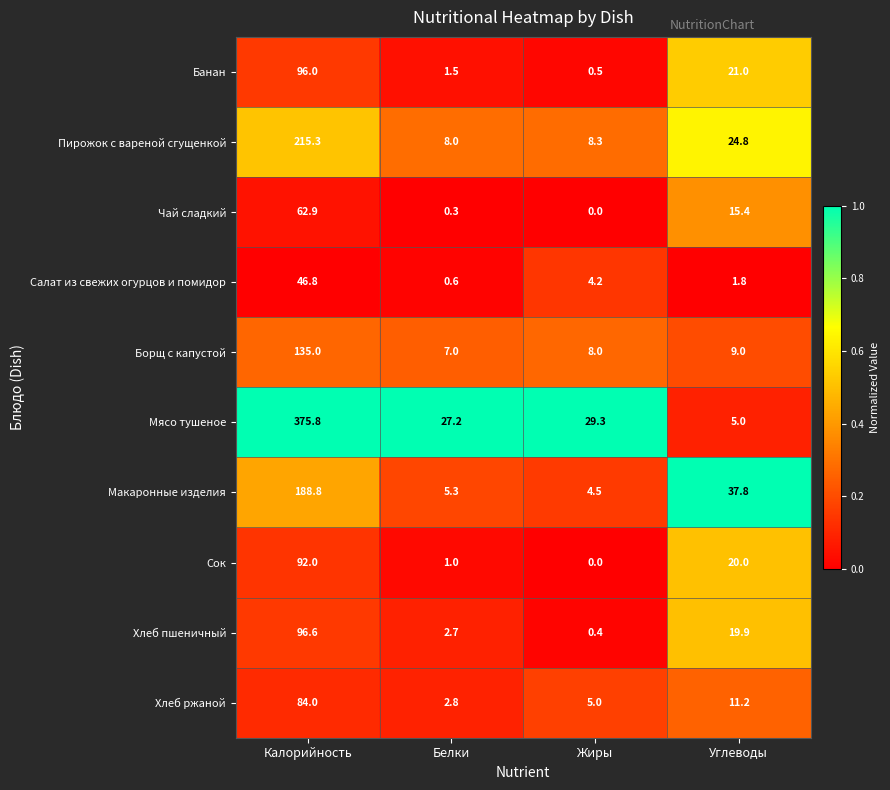

The Сок series shows 20.0 at Углеводы. True or false?

True